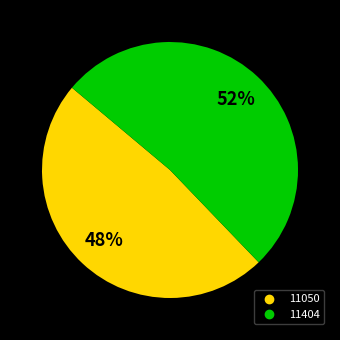

To the nearest percent, what is the combined percentage of 11404 and 11050?

100%